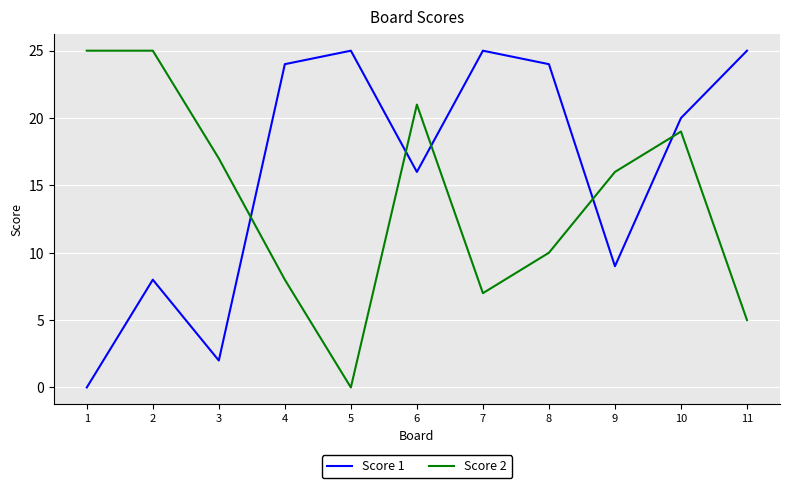

True or false: Score 2 and Score 1 cross at least once.

True